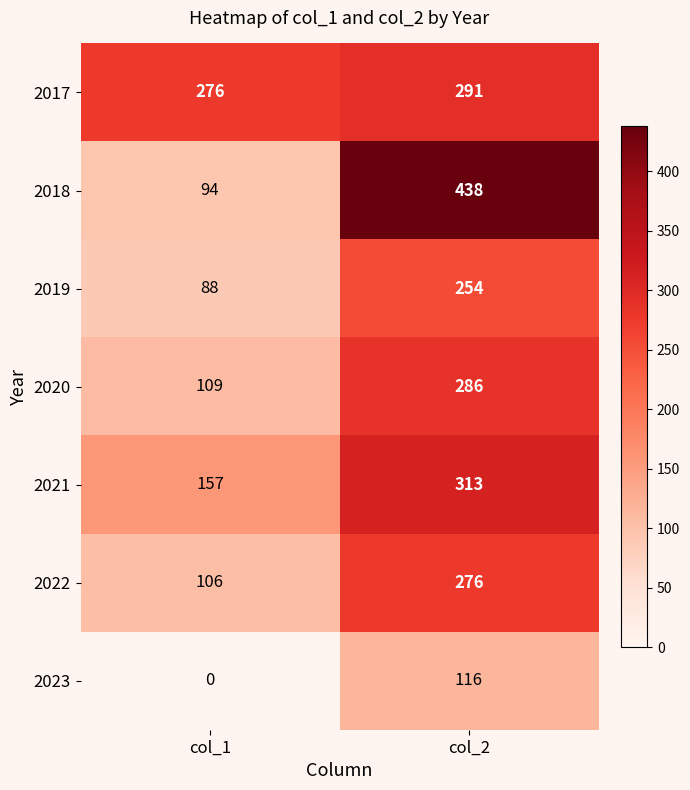

What is the sum of all 2022 values?

382